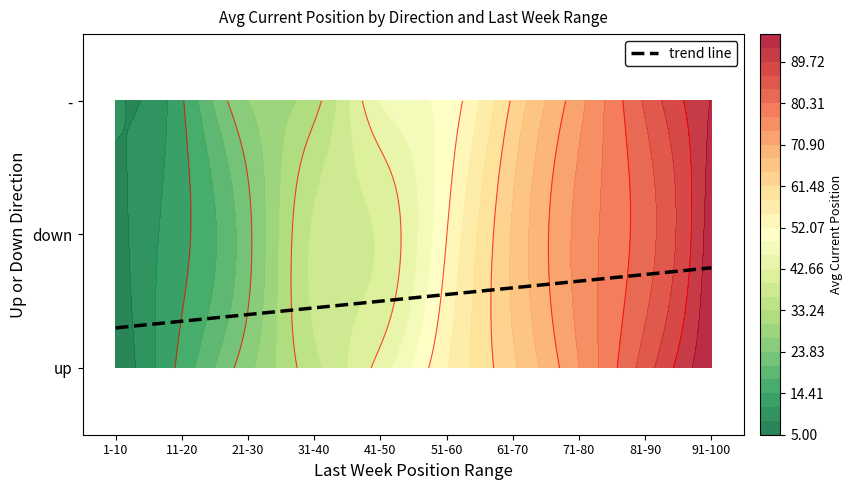

Is it true that down equals 40.0 at 41-50?

True